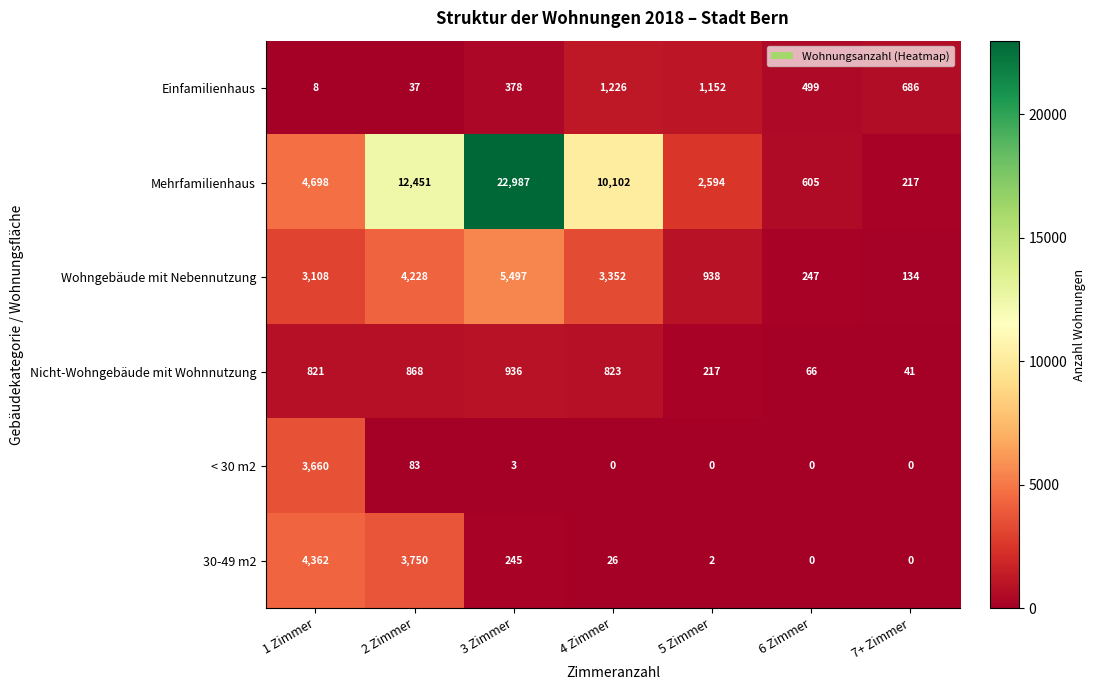

How many series are shown in this chart?

6